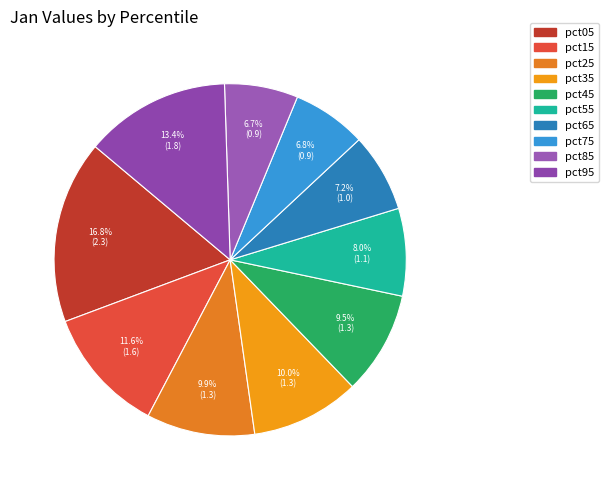

What percentage do pct65 and pct15 together represent?

18.8%